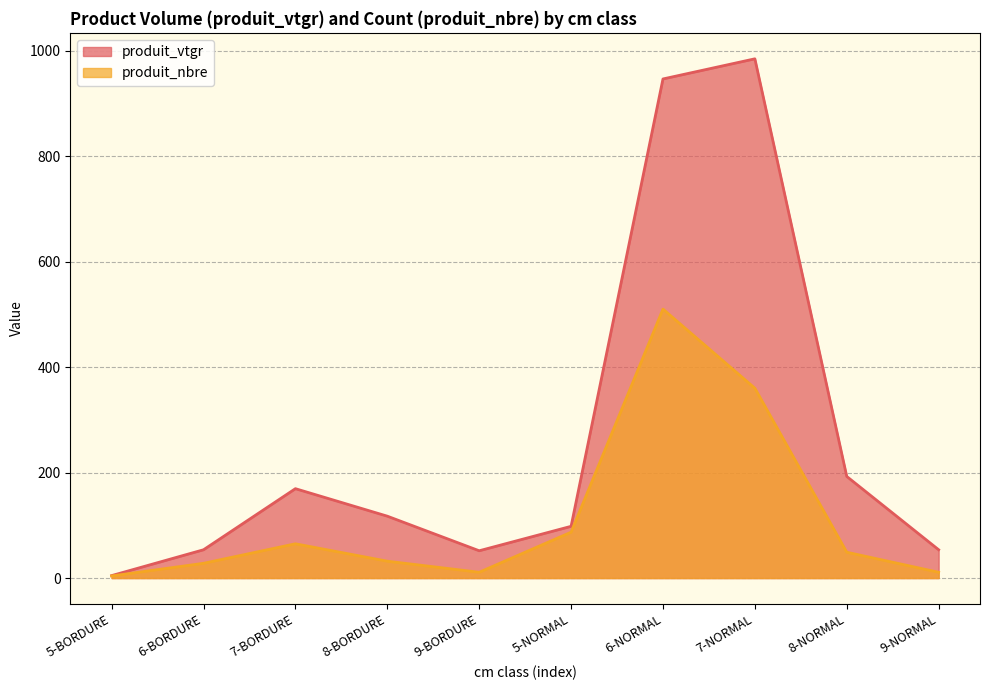

Which has a higher value, 5-NORMAL or 7-BORDURE?

7-BORDURE